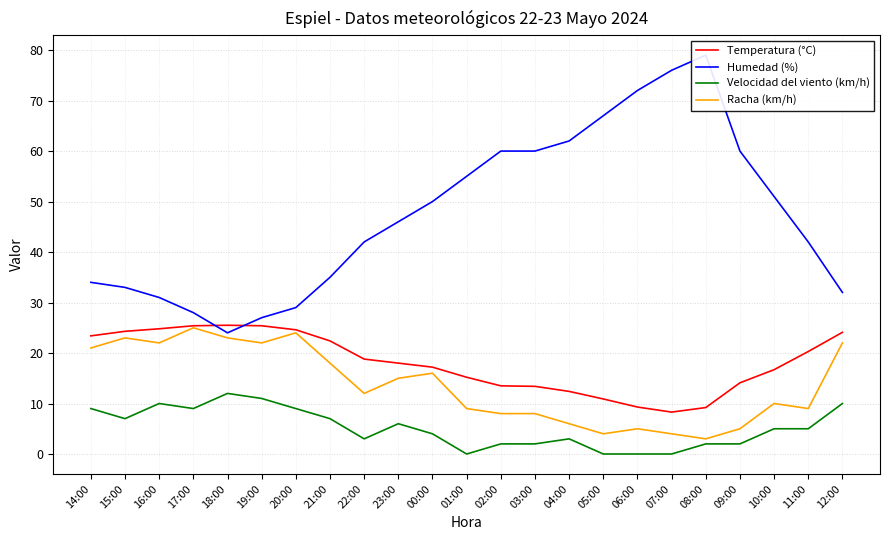

Does the chart display data point markers on the line(s)?

No